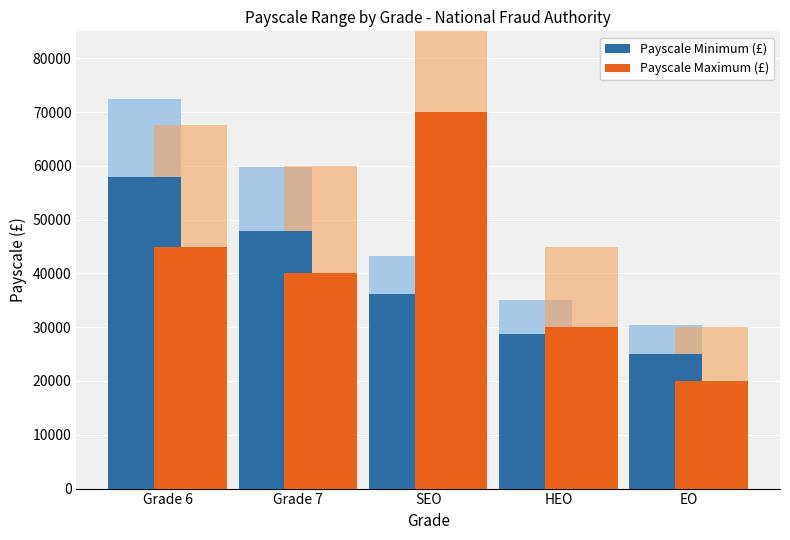

Does the chart contain stacked bars?

No